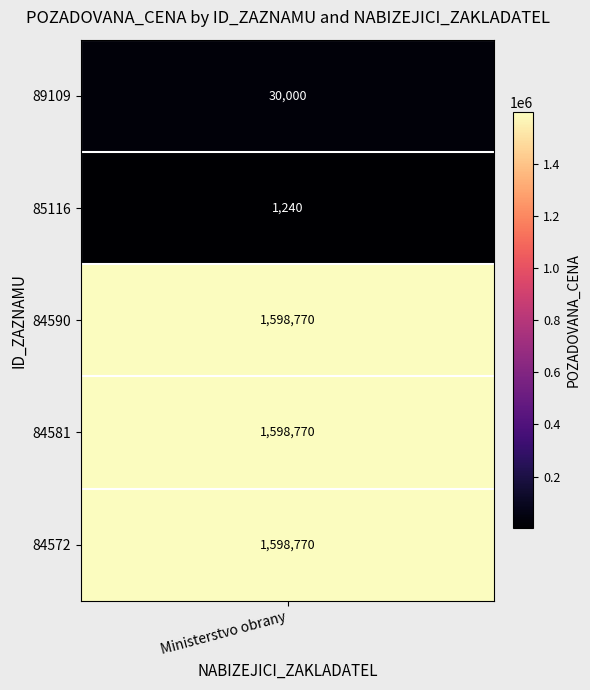

Rank the categories by value from lowest to highest.

85116, 89109, 84590, 84581, 84572